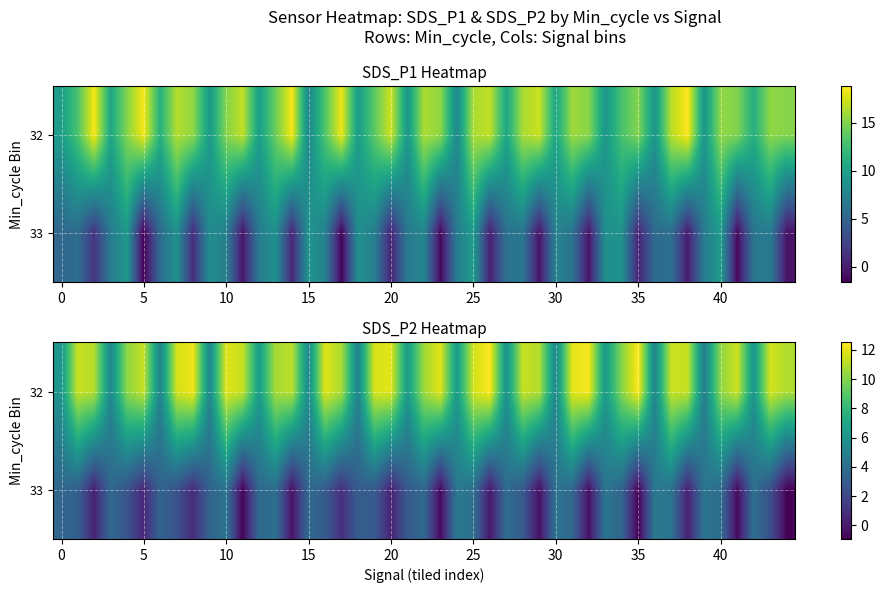

How many data points in SDS_P2 are less than 11?

20